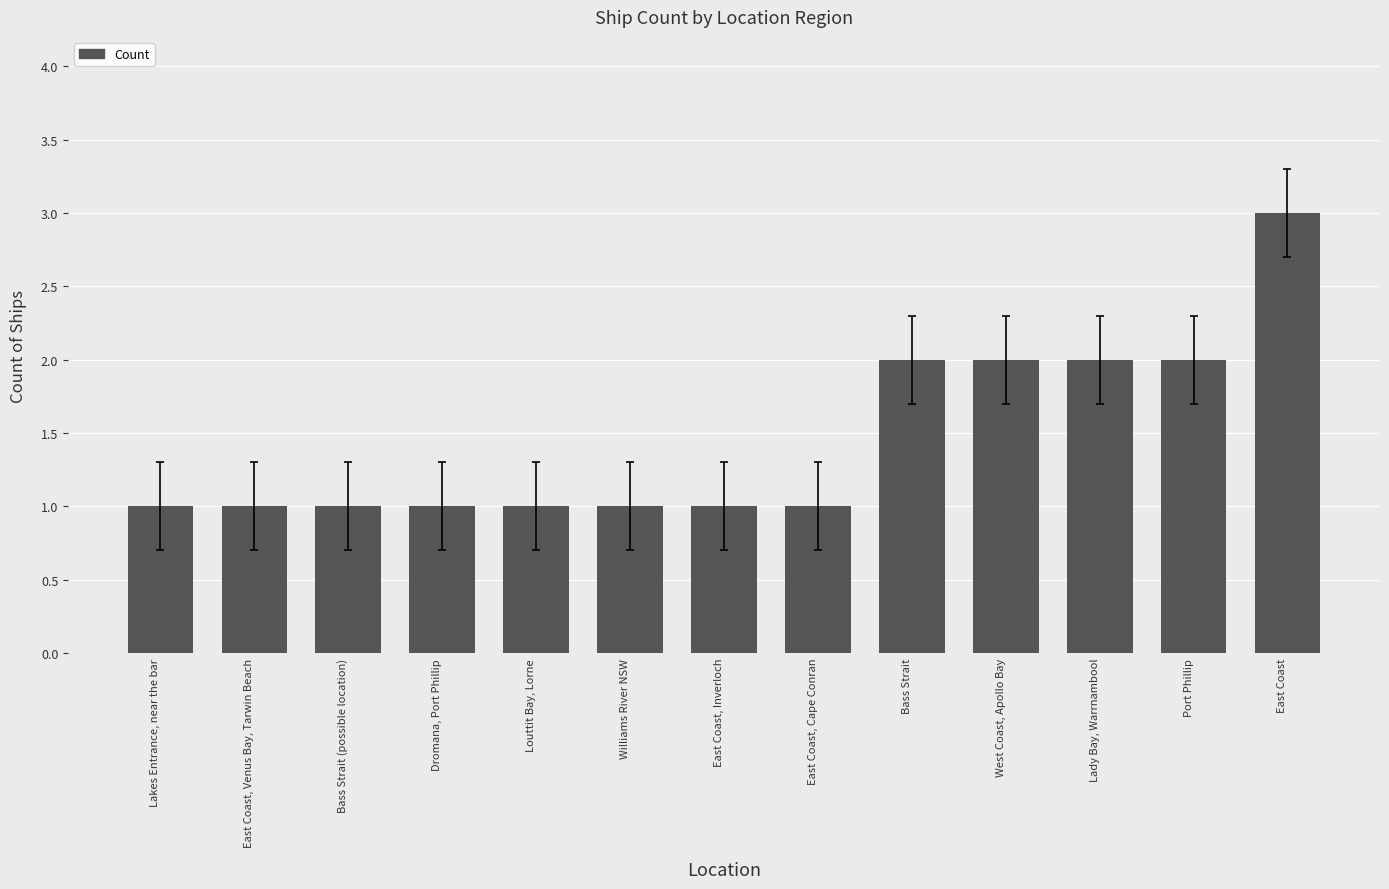

What is the average value?

1